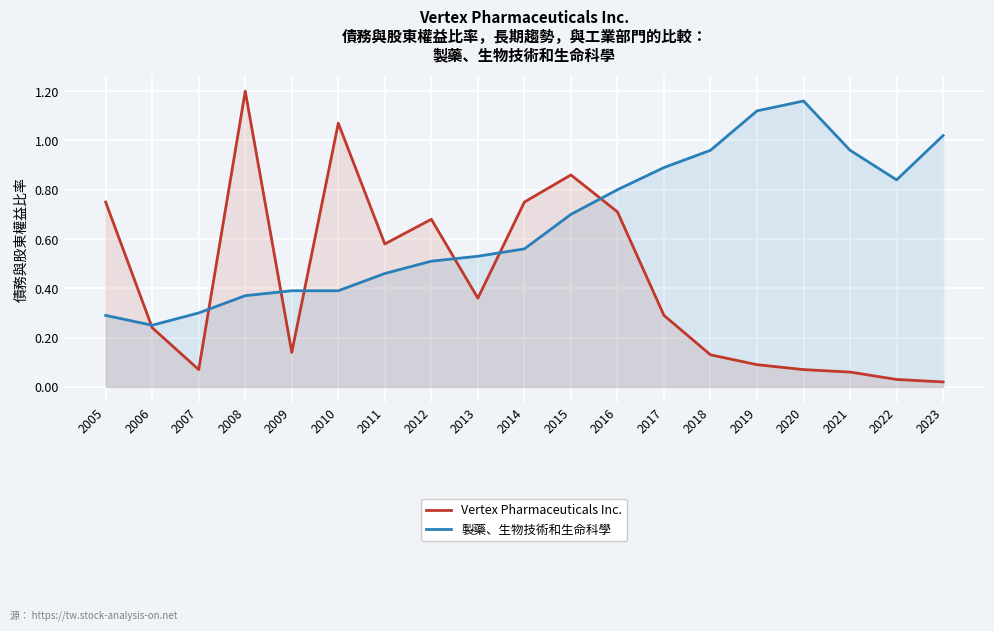

Is it true that 製藥、生物技術和生命科學 equals 1.0 at 2023?

True